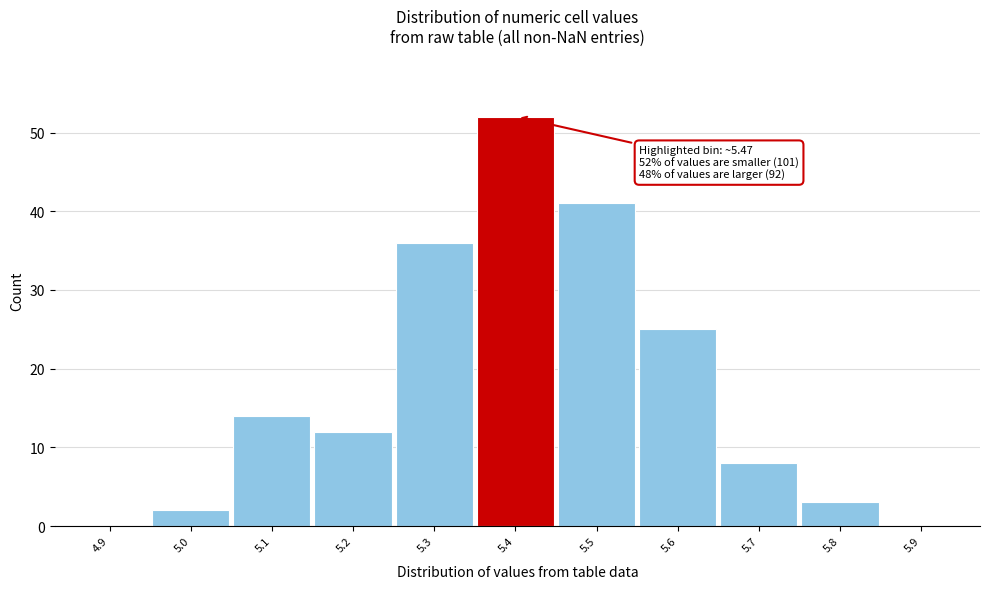

Reading left to right, extract all data points from this chart.

4.9=0	5.0=2	5.1=14	5.2=12	5.3=36	5.4=52	5.5=41	5.6=25	5.7=8	5.8=3	5.9=0